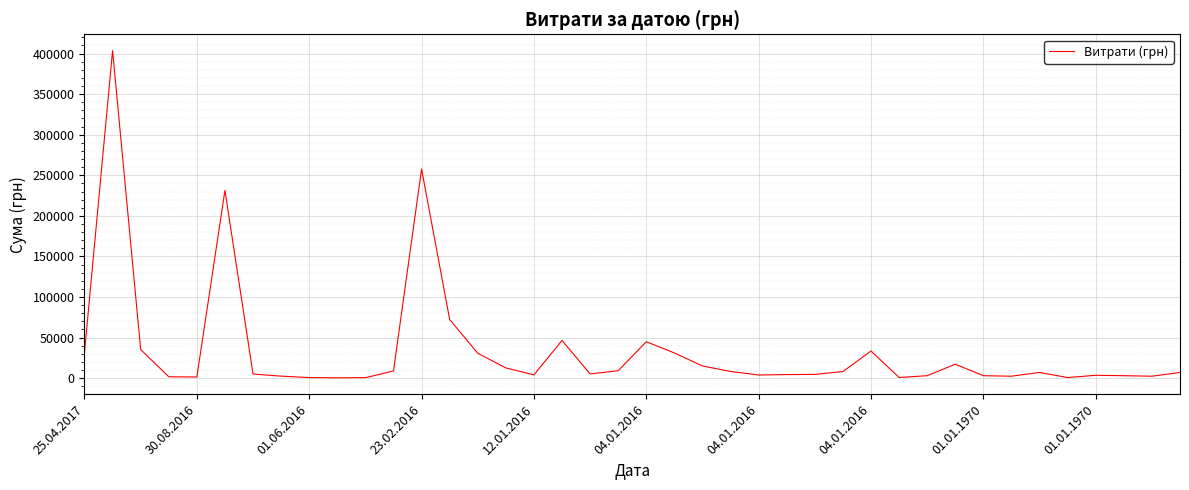

What is the difference between the maximum and minimum values?

403212.2